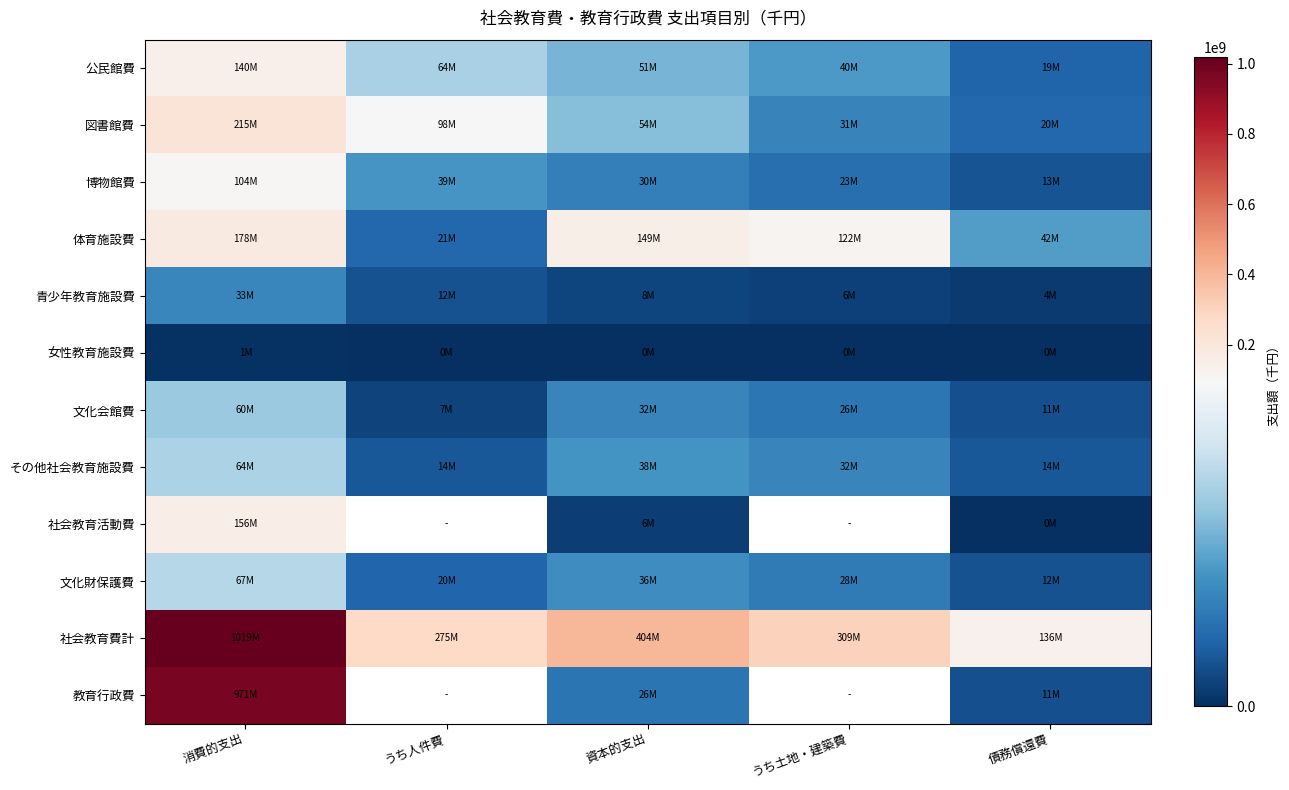

At which label does 公民館費 first exceed 50918898?

消費的支出